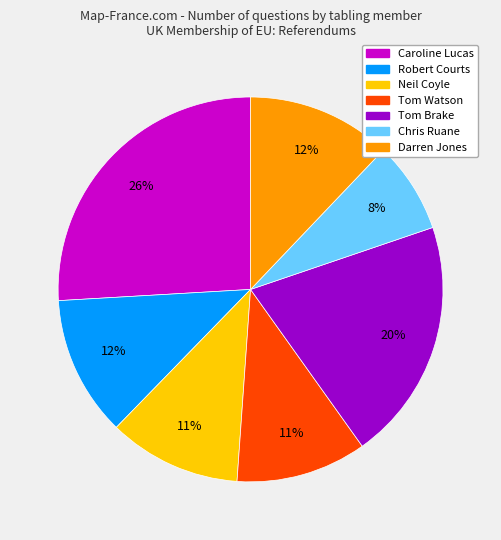

Is there any slice that represents more than half of the pie?

No